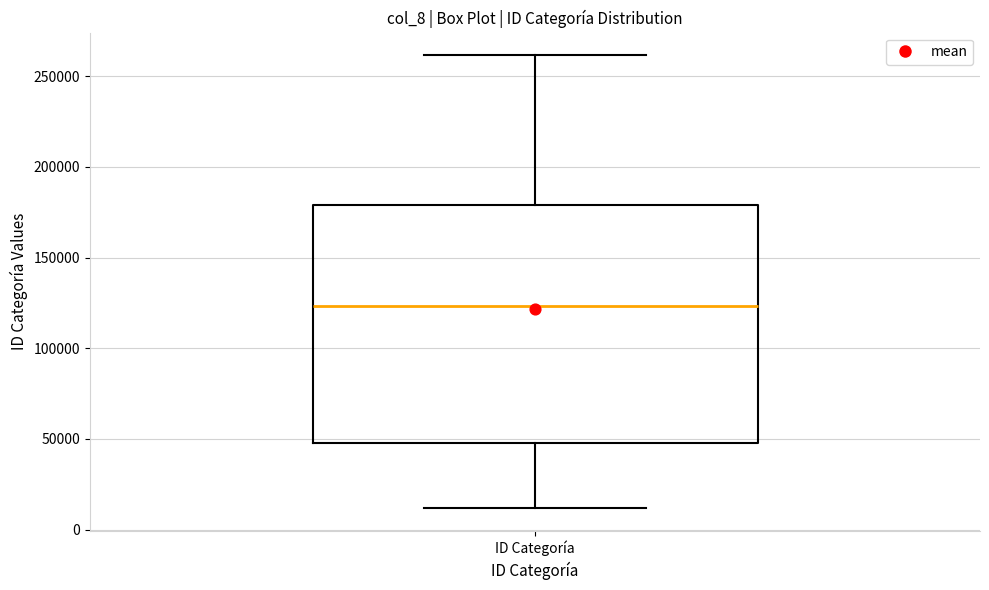

Read this box plot against the y-axis: the position of the median line, the range covered by the box, and the ends of both whiskers. The values are not printed on the chart, so give them approximately, as read against the axis.

median 125000, box 50000 to 180000, whiskers 10000 to 260000